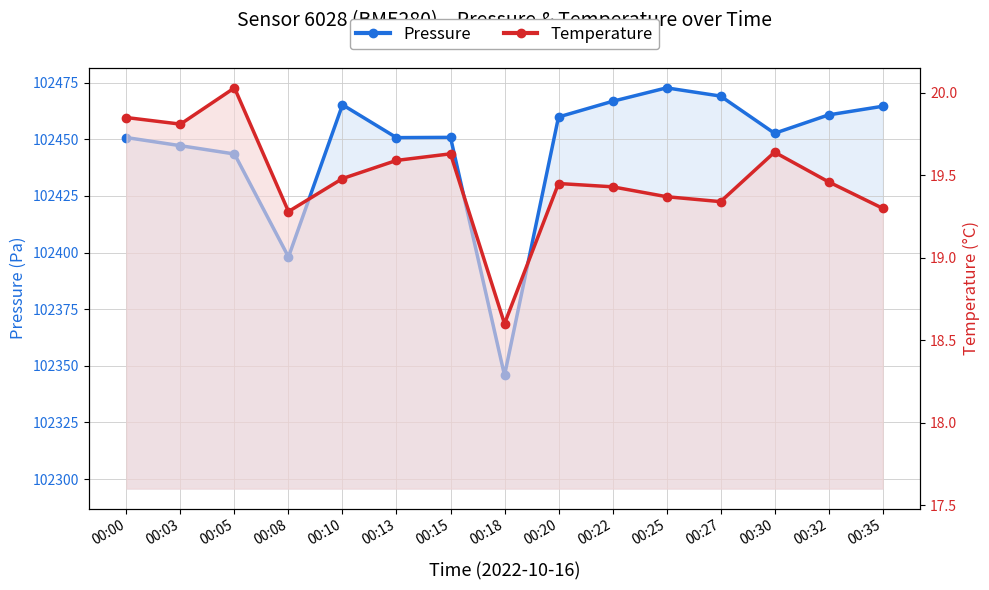

True or false: Temperature and Pressure intersect in this chart.

False